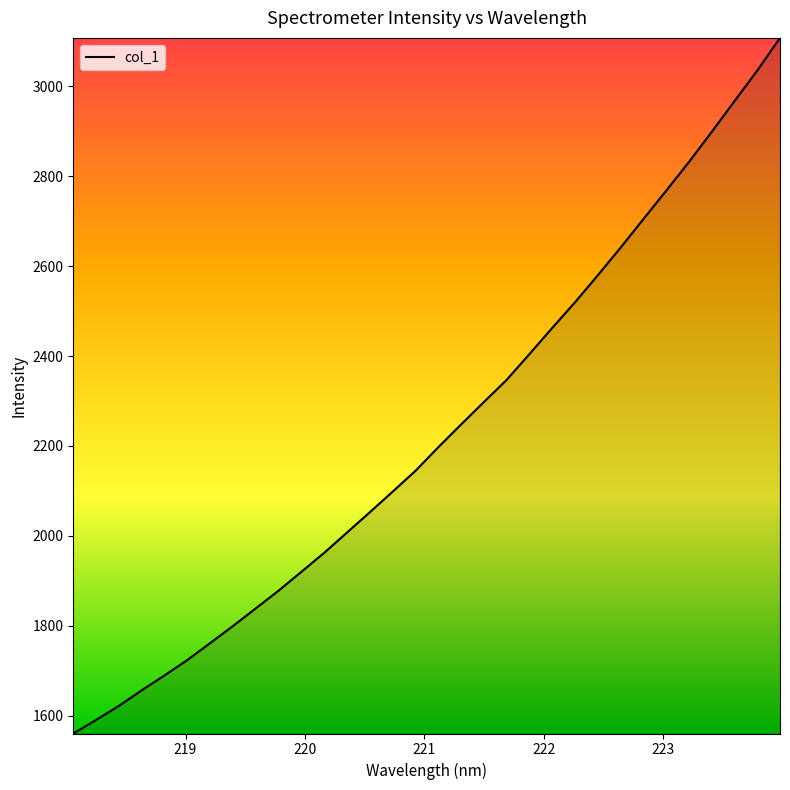

What is the smallest value displayed?

1560.3